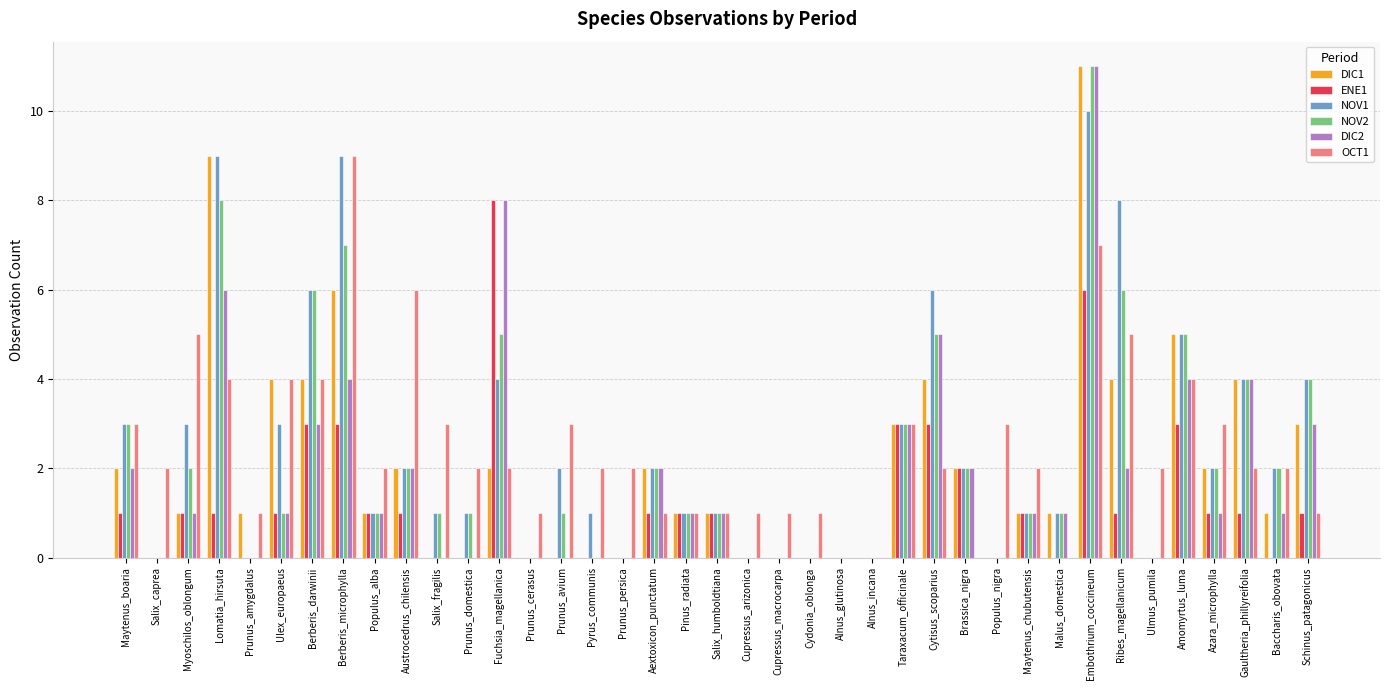

Which category has the highest value across all series?

Embothrium_coccineum